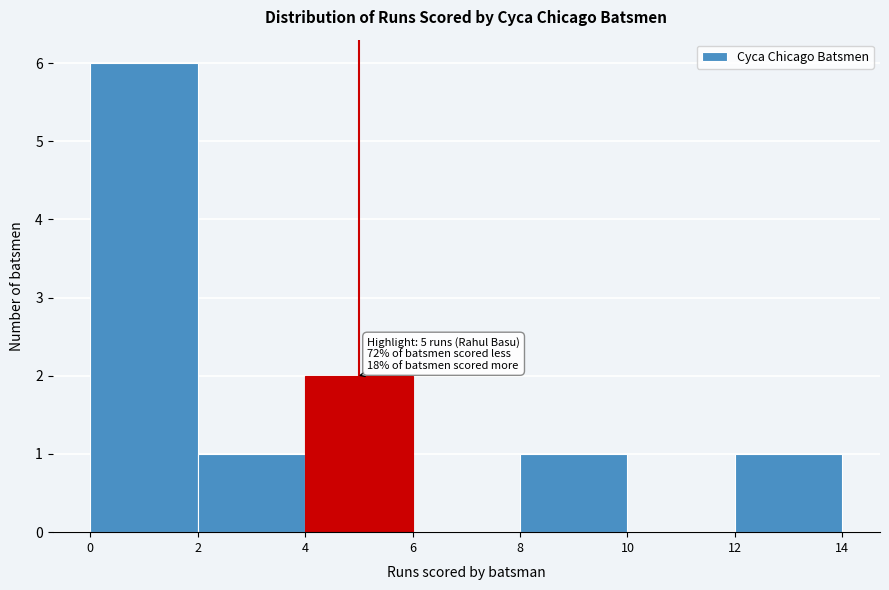

Which range on the x-axis has the tallest bar?

0 to 2